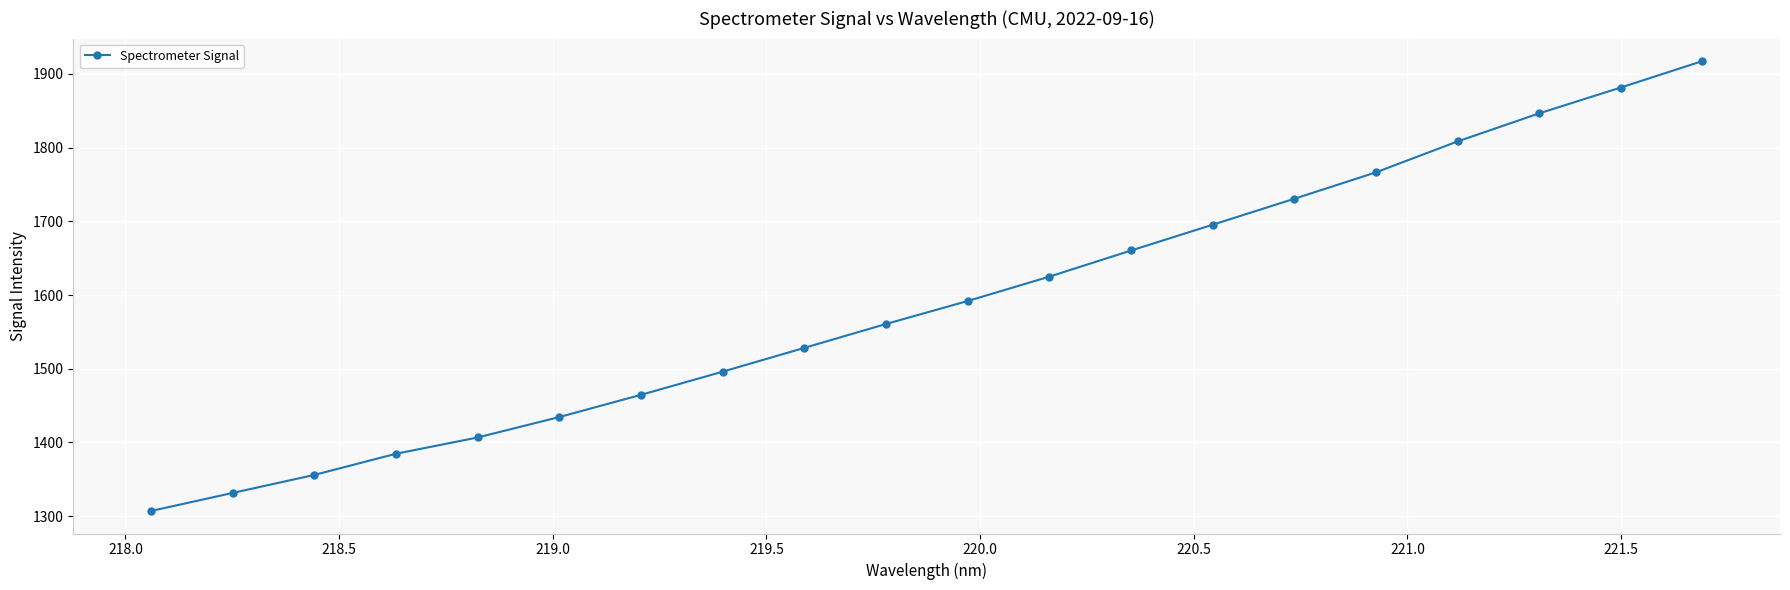

How many categories are shown in the chart?

20